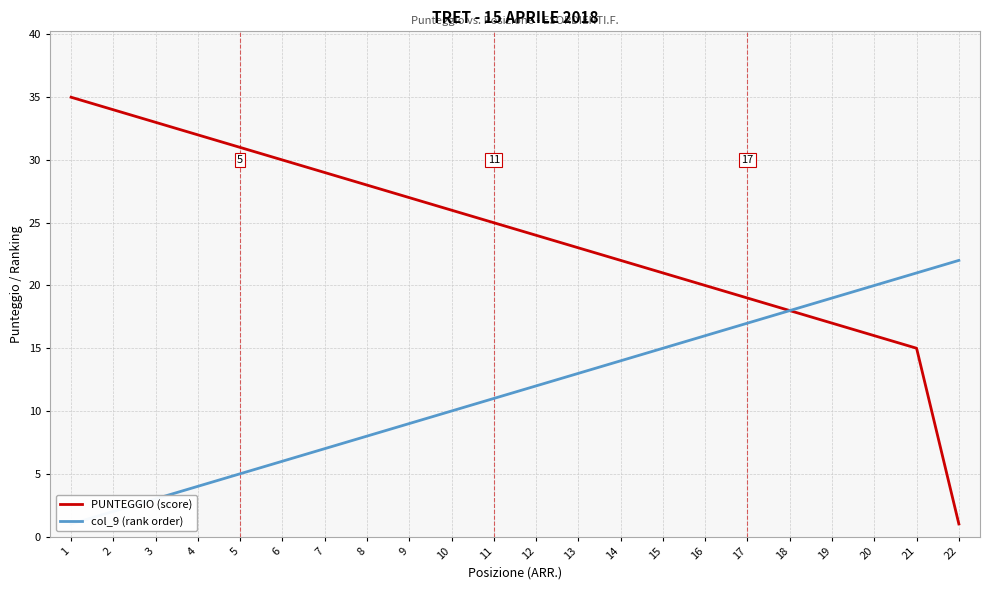

Reading right to left, list all the values displayed in this chart.

PUNTEGGIO (score): 22=1	21=15	20=16	19=17	18=18	17=19	16=20	15=21	14=22	13=23	12=24	11=25	10=26	9=27	8=28	7=29	6=30	5=31	4=32	3=33	2=34	1=35
col_9 (rank order): 22=22	21=21	20=20	19=19	18=18	17=17	16=16	15=15	14=14	13=13	12=12	11=11	10=10	9=9	8=8	7=7	6=6	5=5	4=4	3=3	2=2	1=1